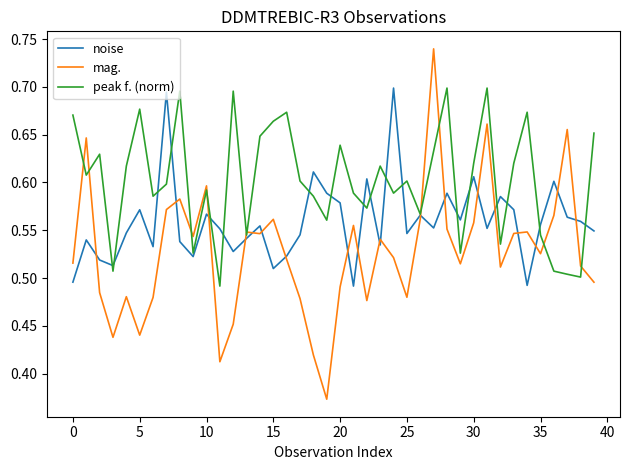

Which series has the largest total across all categories?

peak f. (norm)